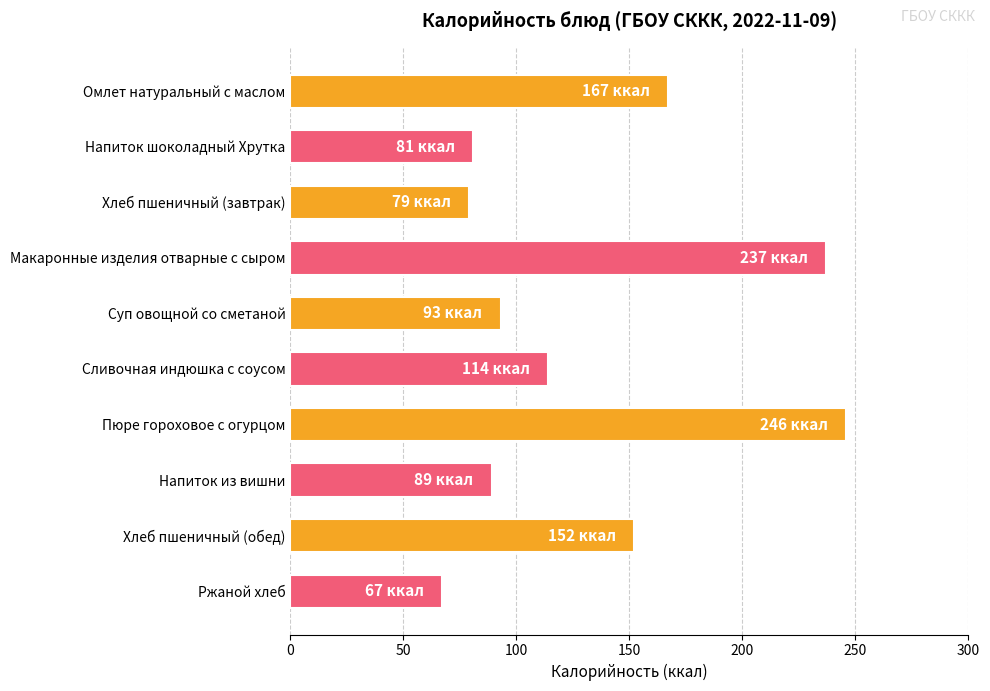

What is the sum of all values?

1325